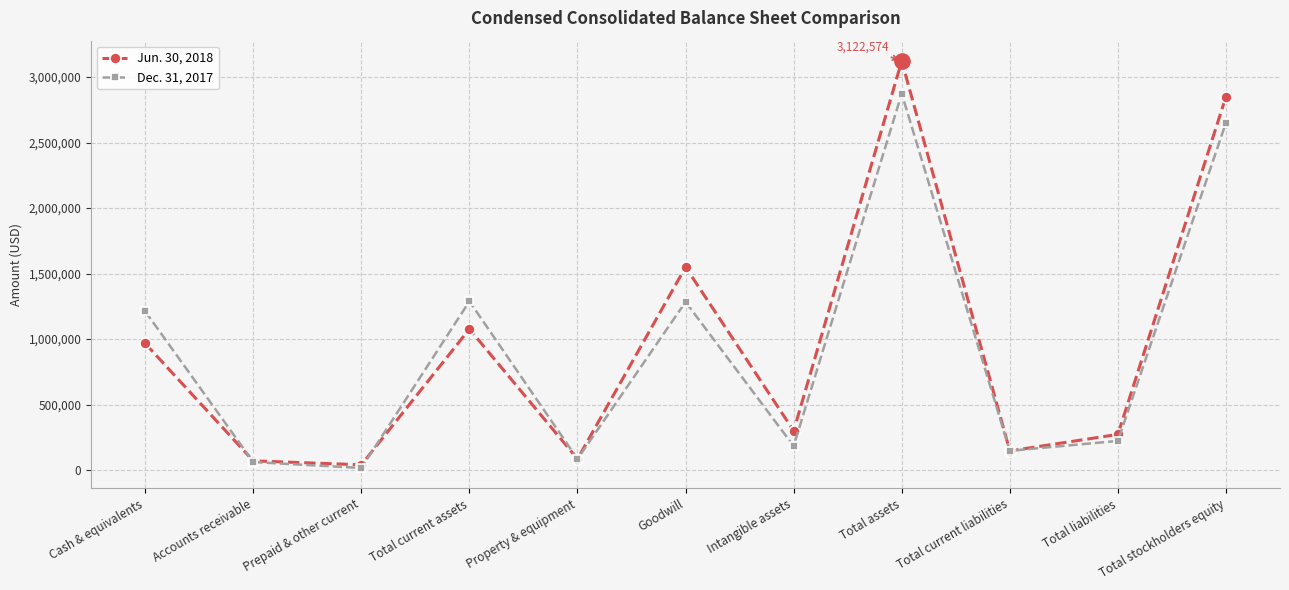

Which series has the largest total across all categories?

Jun. 30, 2018